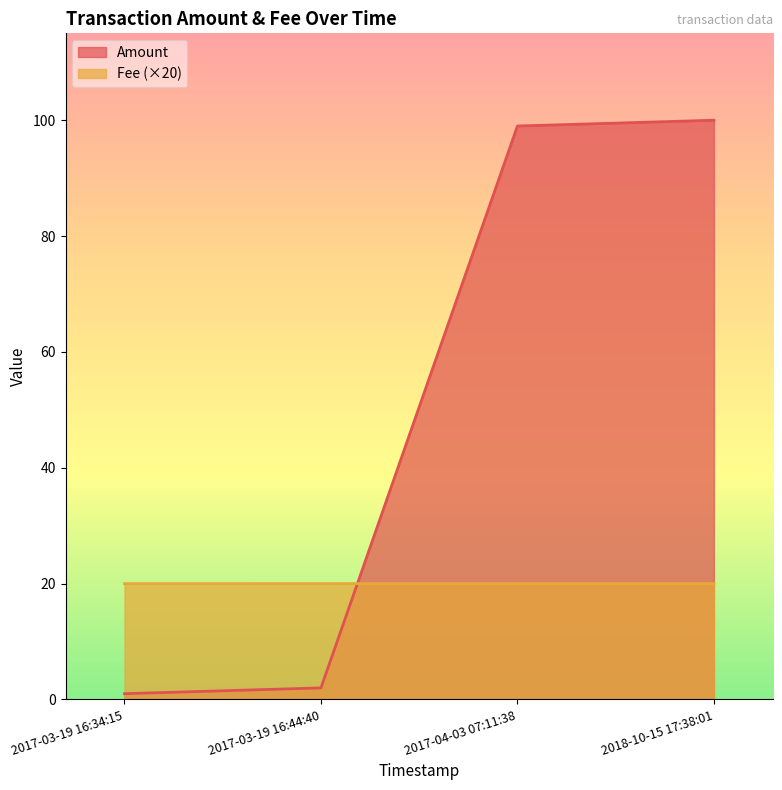

Reading left to right, what are all the values shown in this chart?

Amount: 2017-03-19 16:34:15=1.0	2017-03-19 16:44:40=2.0	2017-04-03 07:11:38=99.0	2018-10-15 17:38:01=100.0
Fee: 2017-03-19 16:34:15=20.0	2017-03-19 16:44:40=20.0	2017-04-03 07:11:38=20.0	2018-10-15 17:38:01=20.0